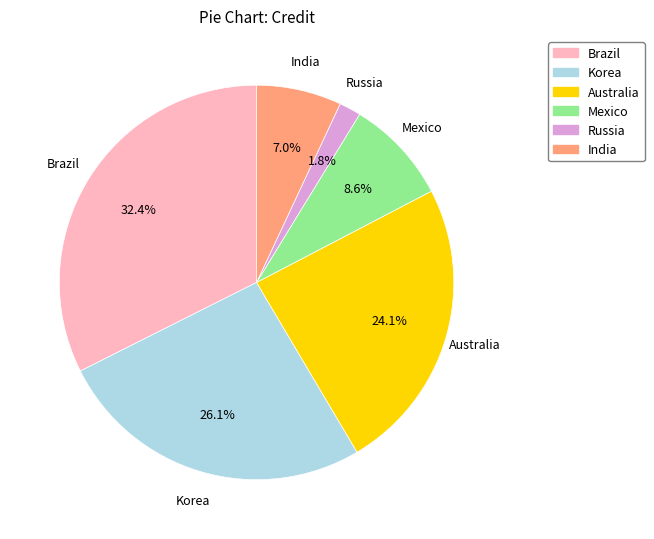

Which category has the smallest portion of the pie?

Russia